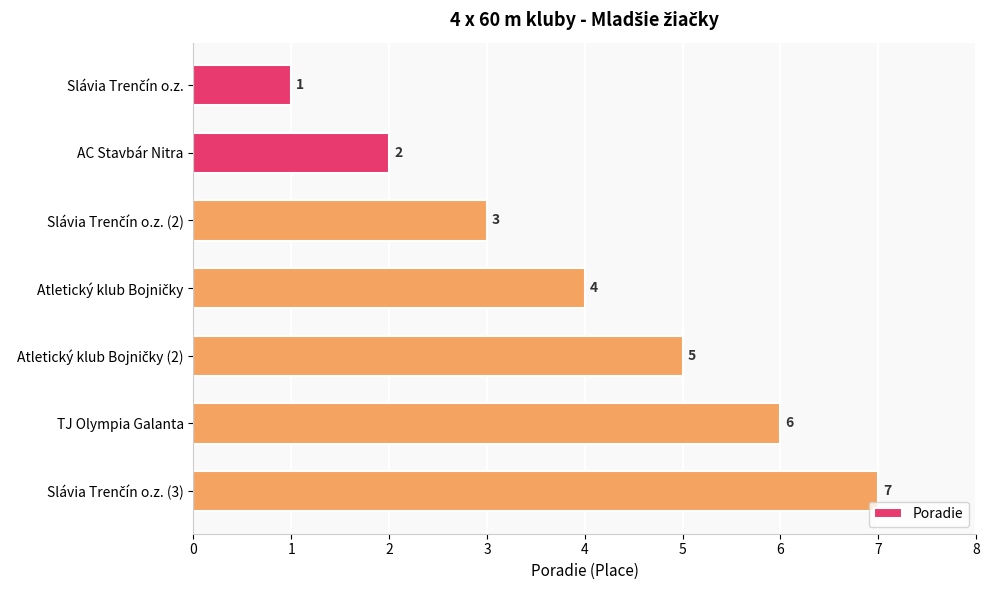

What position from the bottom is TJ Olympia Galanta?

2